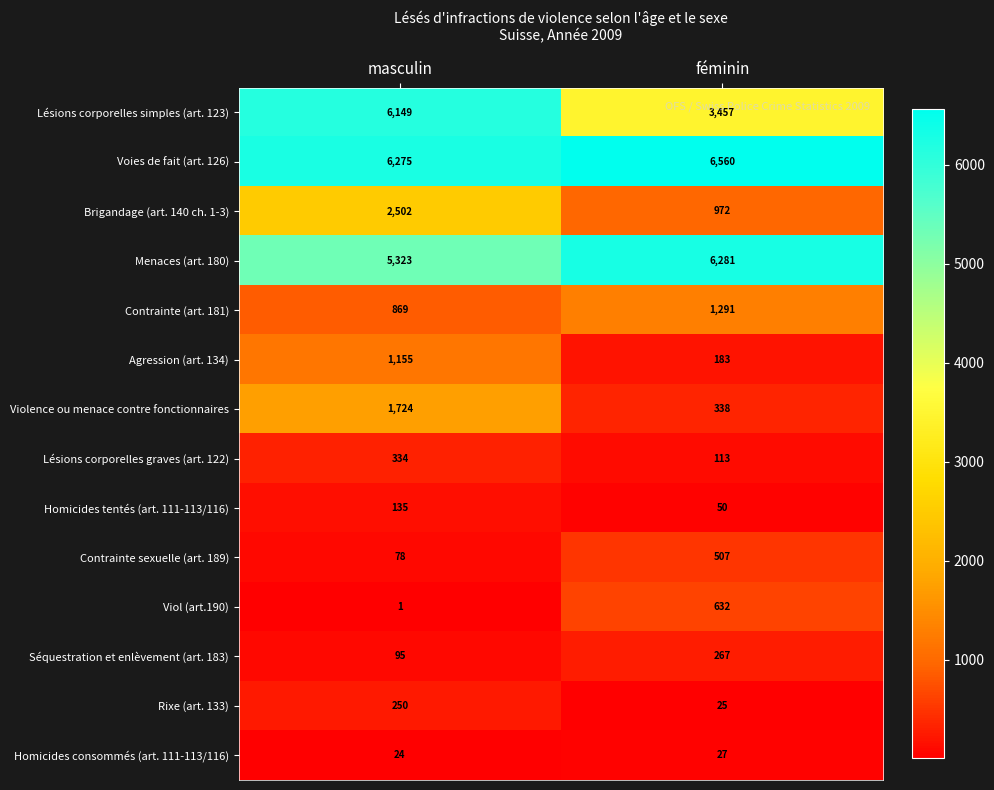

Reading left to right, list all the values displayed in this chart.

Lésions corporelles simples (art. 123): masculin=6149	féminin=3457
Voies de fait (art. 126): masculin=6275	féminin=6560
Brigandage (art. 140 ch. 1-3): masculin=2502	féminin=972
Menaces (art. 180): masculin=5323	féminin=6281
Contrainte (art. 181): masculin=869	féminin=1291
Agression (art. 134): masculin=1155	féminin=183
Violence ou menace contre fonctionnaires: masculin=1724	féminin=338
Lésions corporelles graves (art. 122): masculin=334	féminin=113
Homicides tentés (art. 111-113/116): masculin=135	féminin=50
Contrainte sexuelle (art. 189): masculin=78	féminin=507
Viol (art.190): masculin=1	féminin=632
Séquestration et enlèvement (art. 183): masculin=95	féminin=267
Rixe (art. 133): masculin=250	féminin=25
Homicides consommés (art. 111-113/116): masculin=24	féminin=27